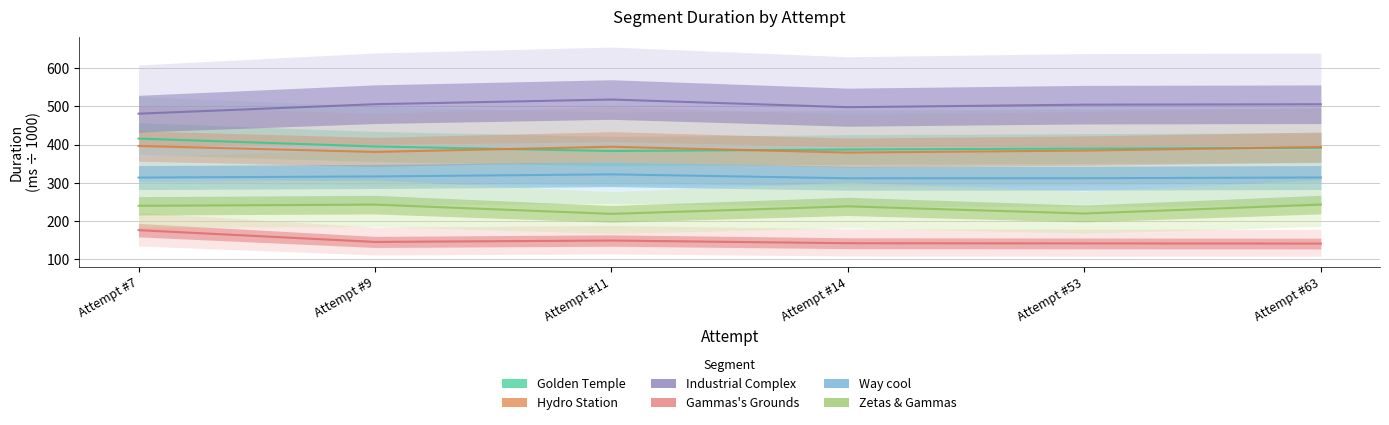

Which series has the largest range (max minus min)?

Industrial Complex